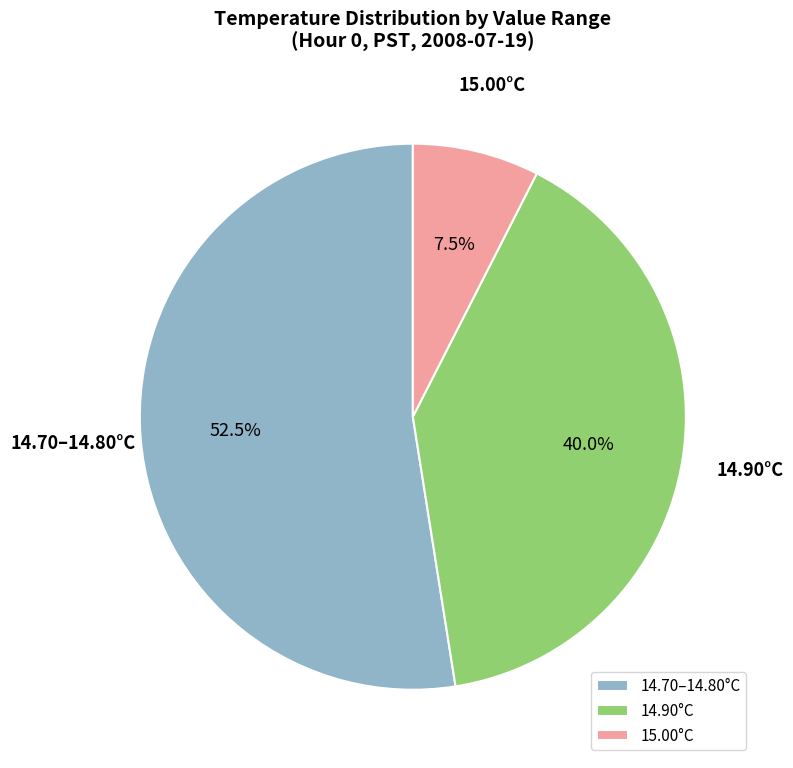

How many segments does this pie chart have?

3